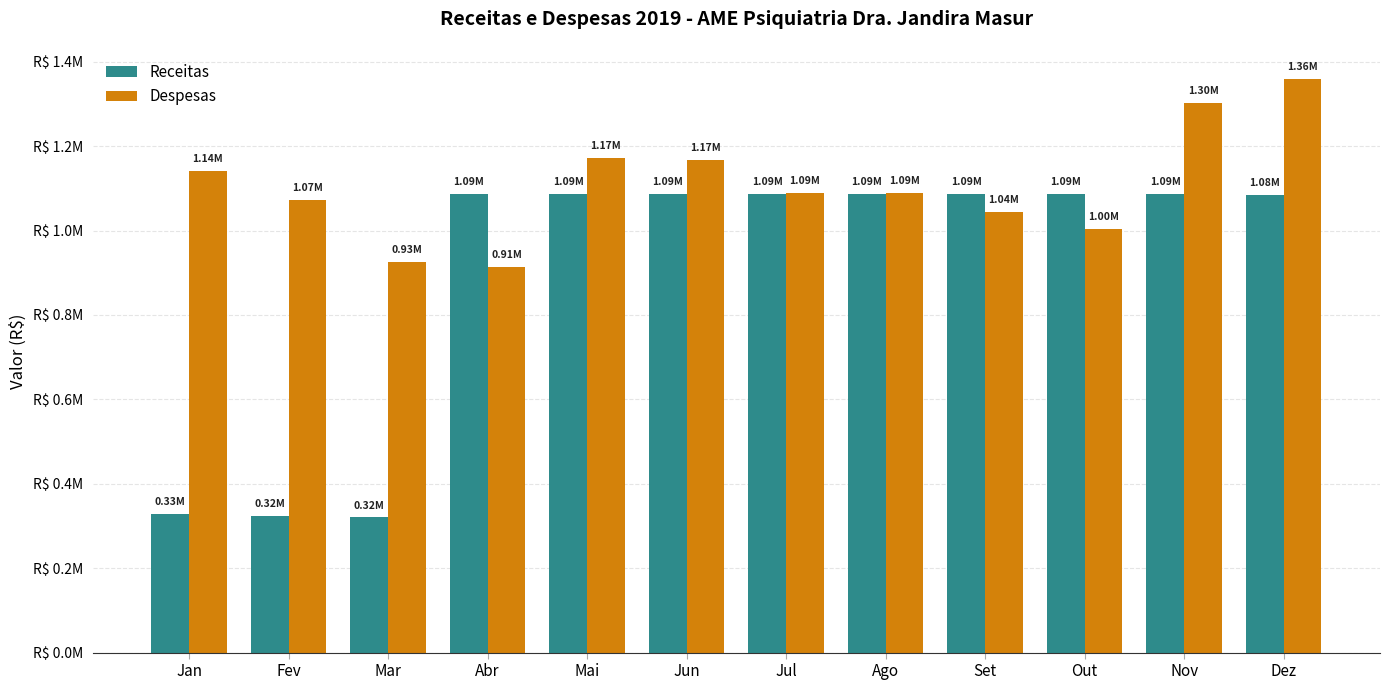

What is the spread (max minus min) of values at Ago?

2062.4